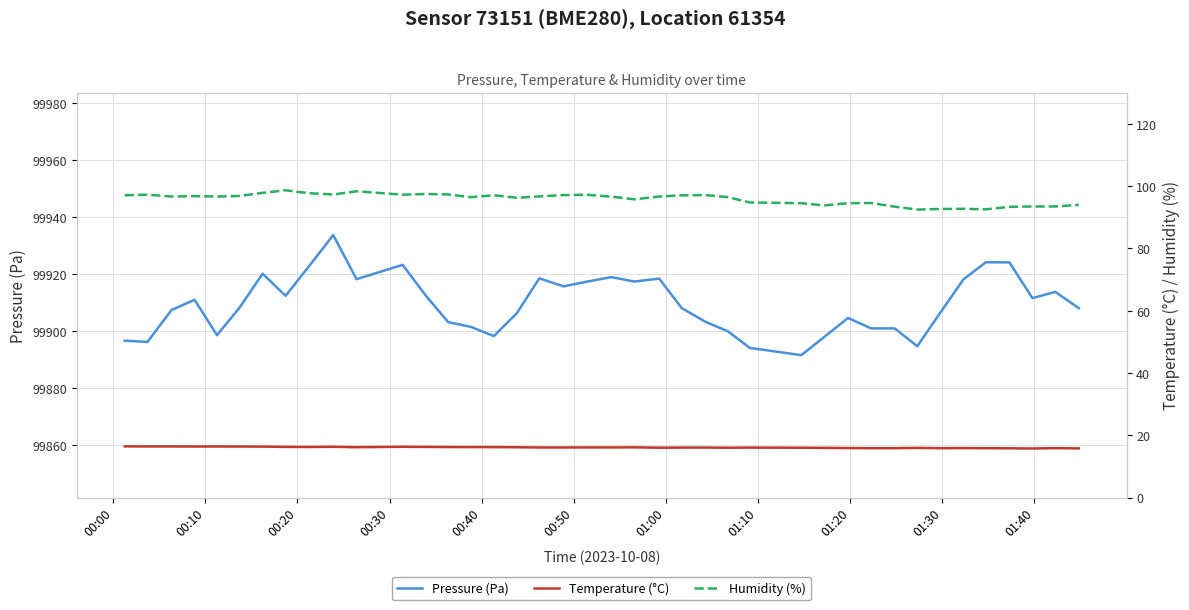

Does the chart have visible grid lines?

Yes